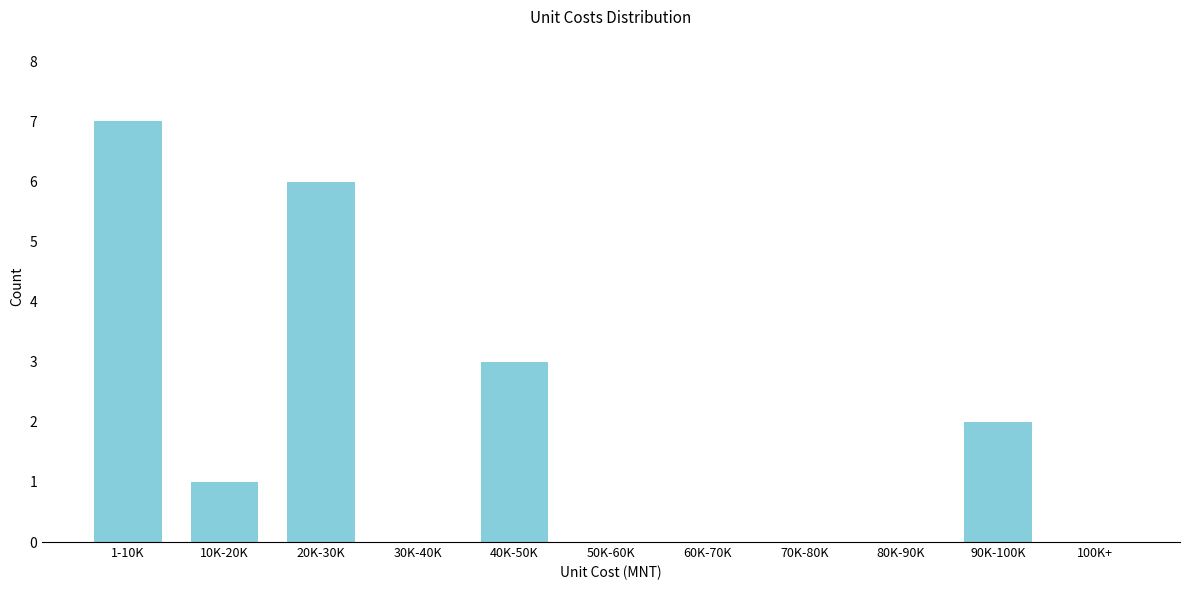

Reading left to right, list all the values displayed in this chart.

1-10K=7	10K-20K=1	20K-30K=6	30K-40K=0	40K-50K=3	50K-60K=0	60K-70K=0	70K-80K=0	80K-90K=0	90K-100K=2	100K+=0